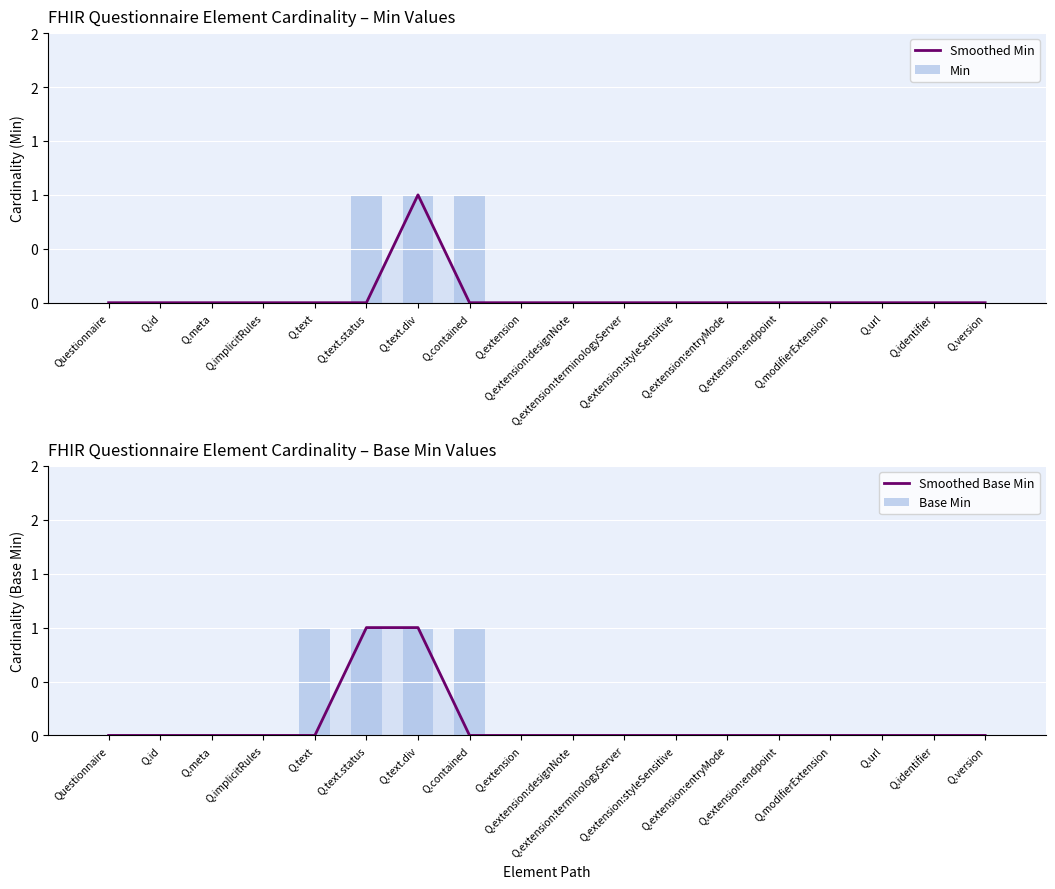

How many groups of bars are there?

18